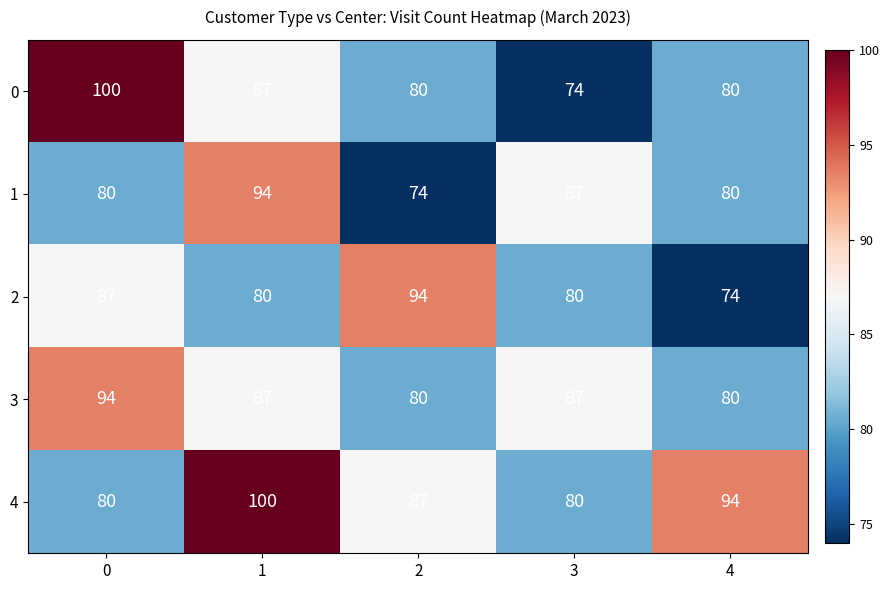

The value of 1 at 0 is 80. True or false?

True